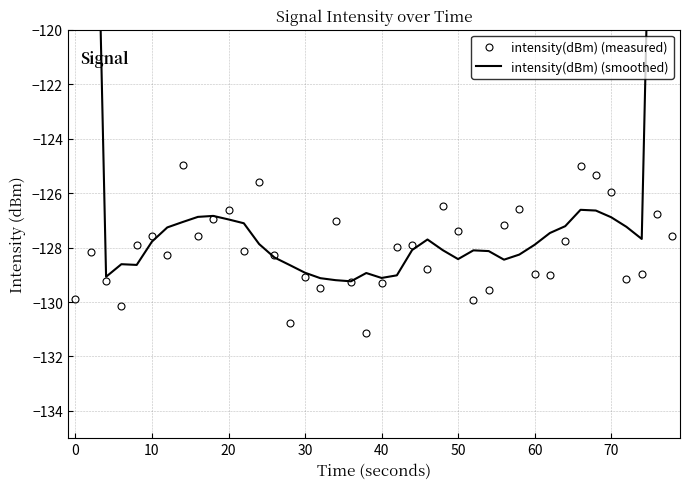

True or false: intensity(dBm) (measured) has a value of -127.6 at 10.

True